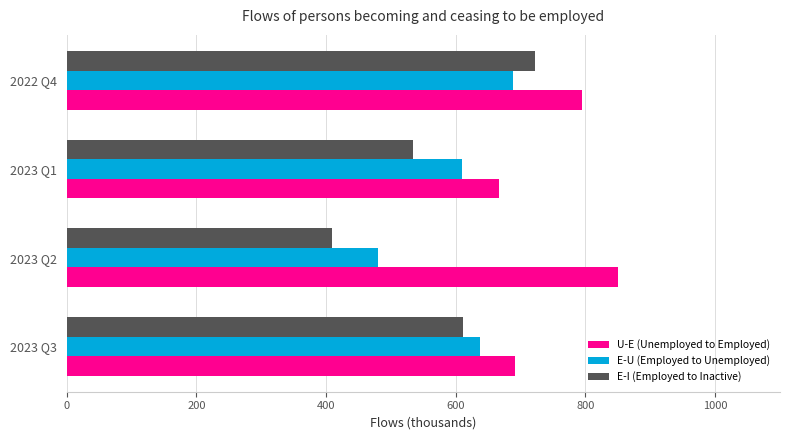

The value of U-E (Unemployed to Employed) at 2023 Q1 is 411.5. True or false?

False